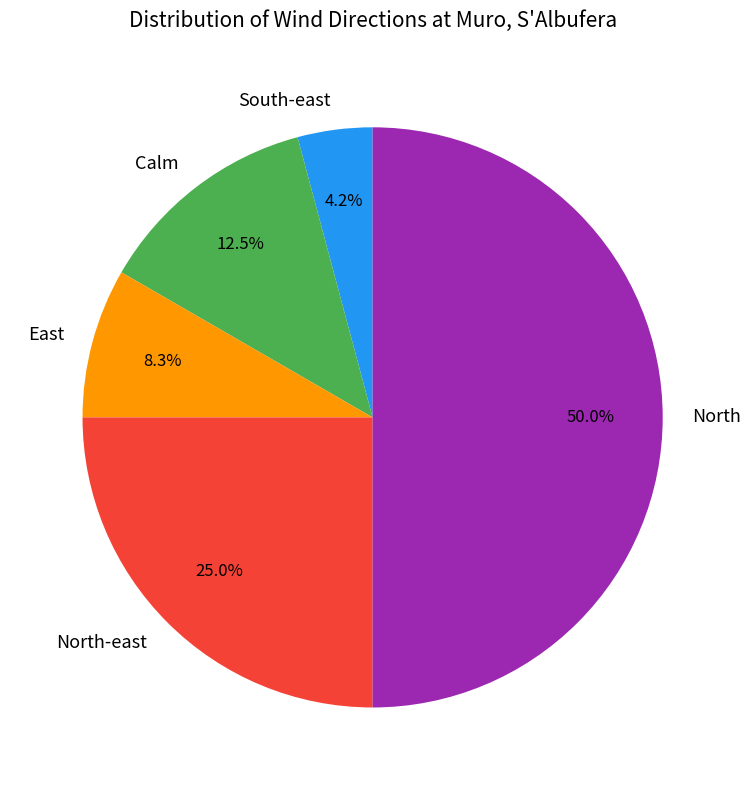

Is Calm the majority of the pie?

No